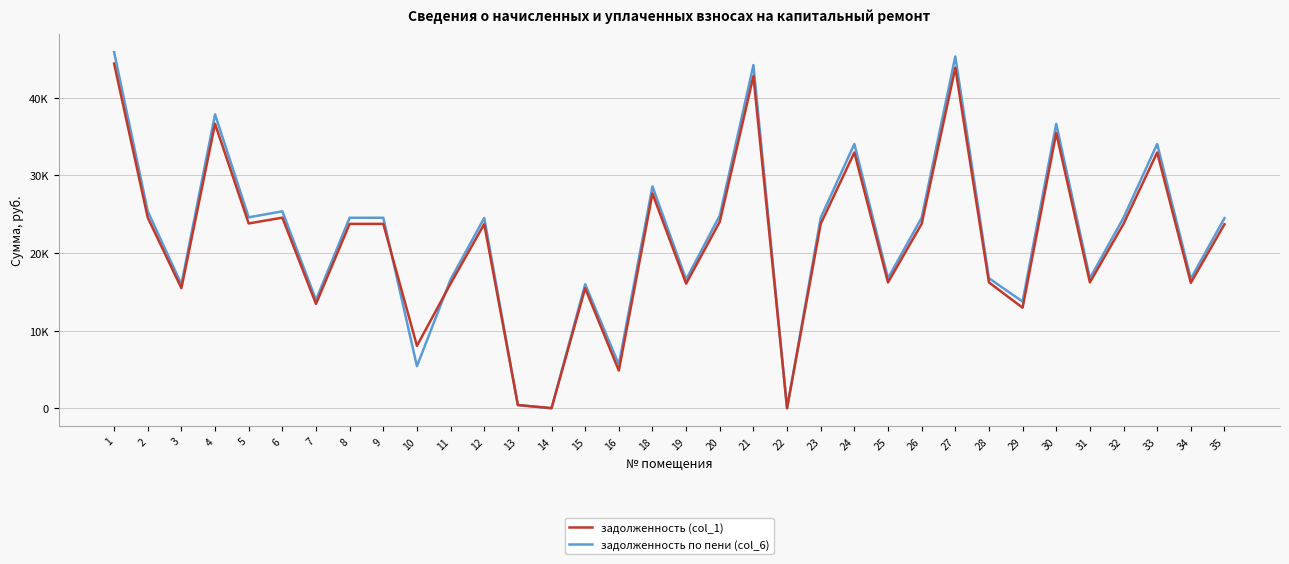

Which series has the widest spread of values?

задолженность по пени (col_6)